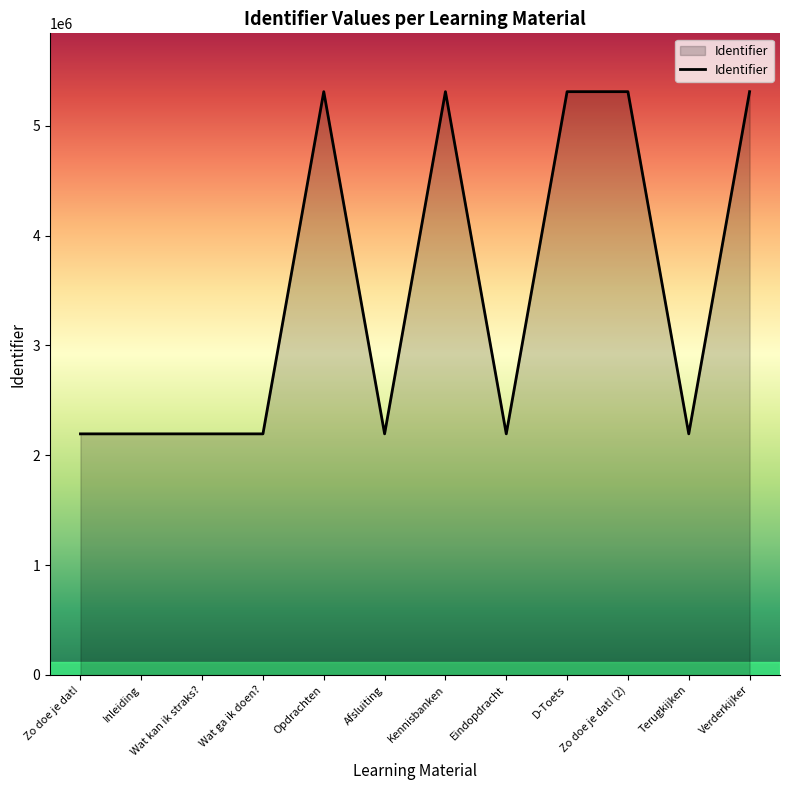

What is the change in value from Eindopdracht to Verderkijker?

+3115030